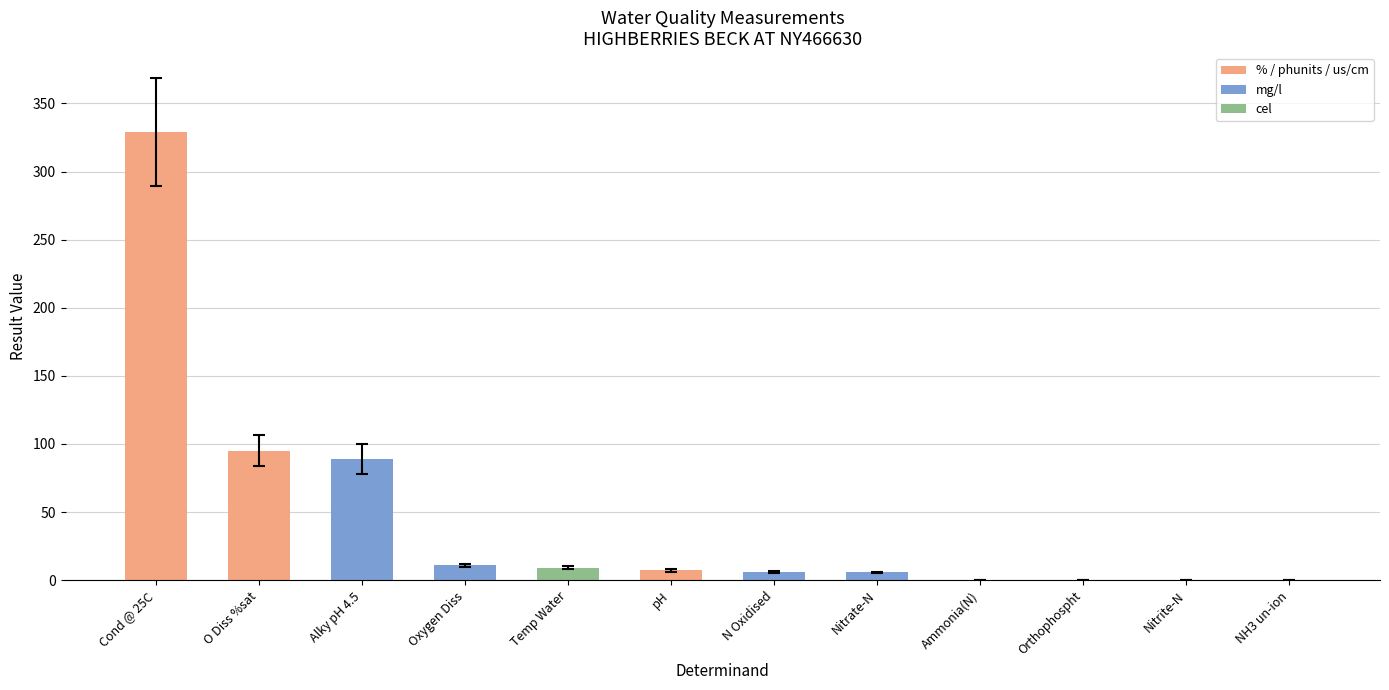

What is the change in value from Oxygen Diss to Orthophospht?

-10.8